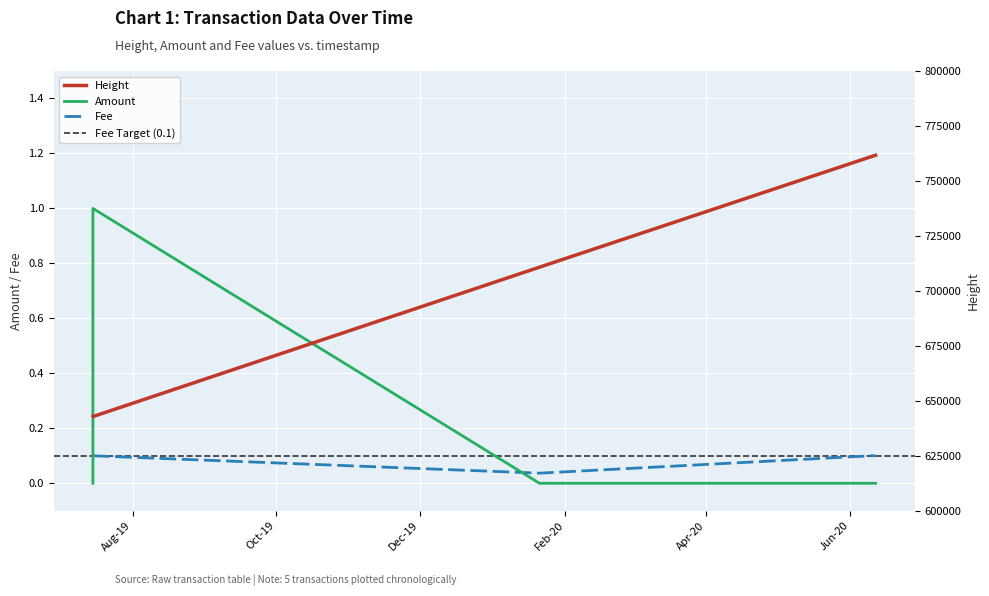

True or false: Height has a value of 220277.1 at 2020-01-21.

False